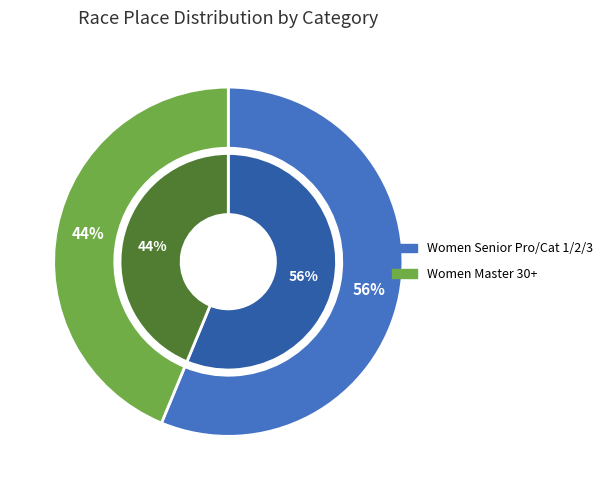

Which category has the smallest portion of the pie?

Women Master 30+